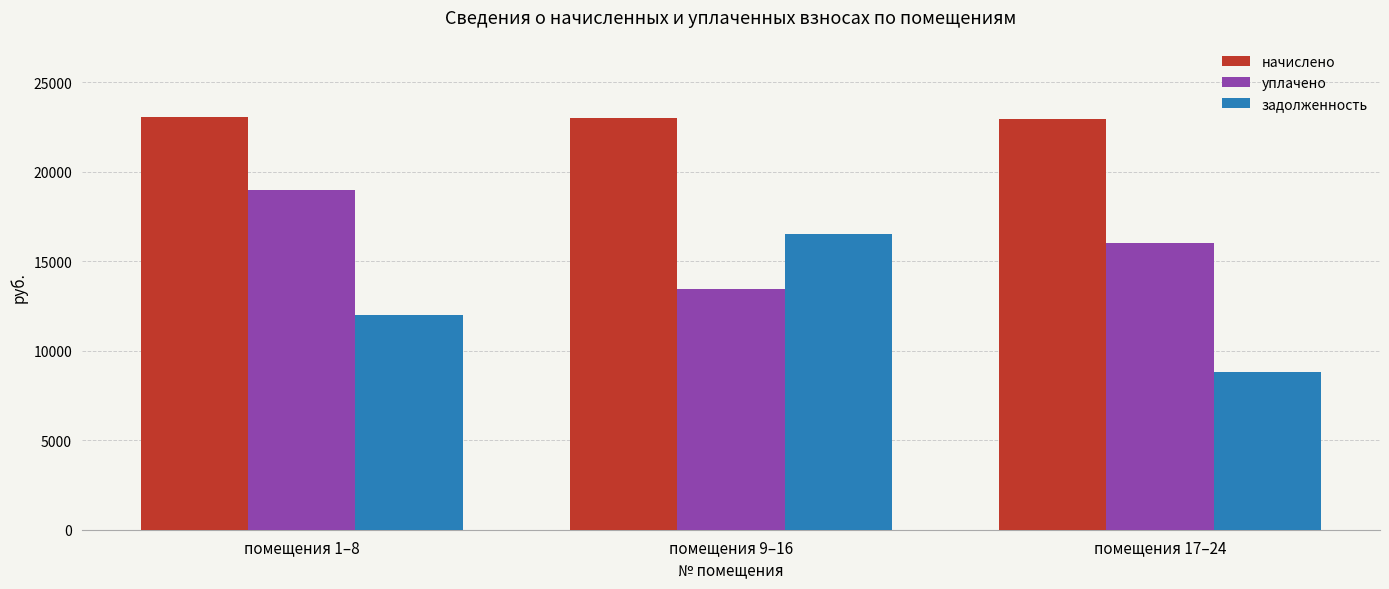

What is the average value of the начислено series?

23019.6